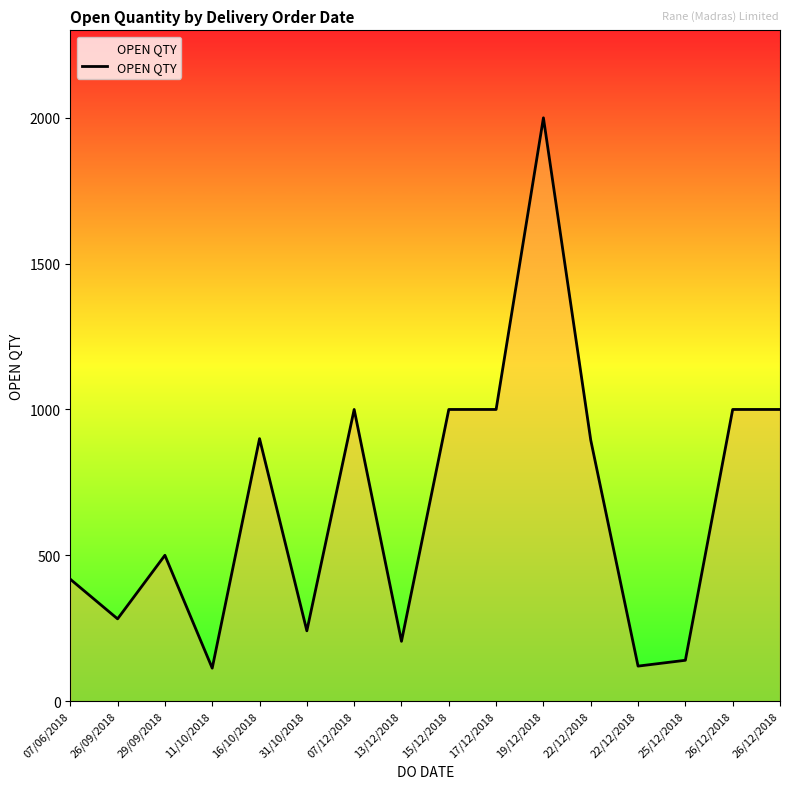

Is it true that the value at 16/10/2018 is 900?

True